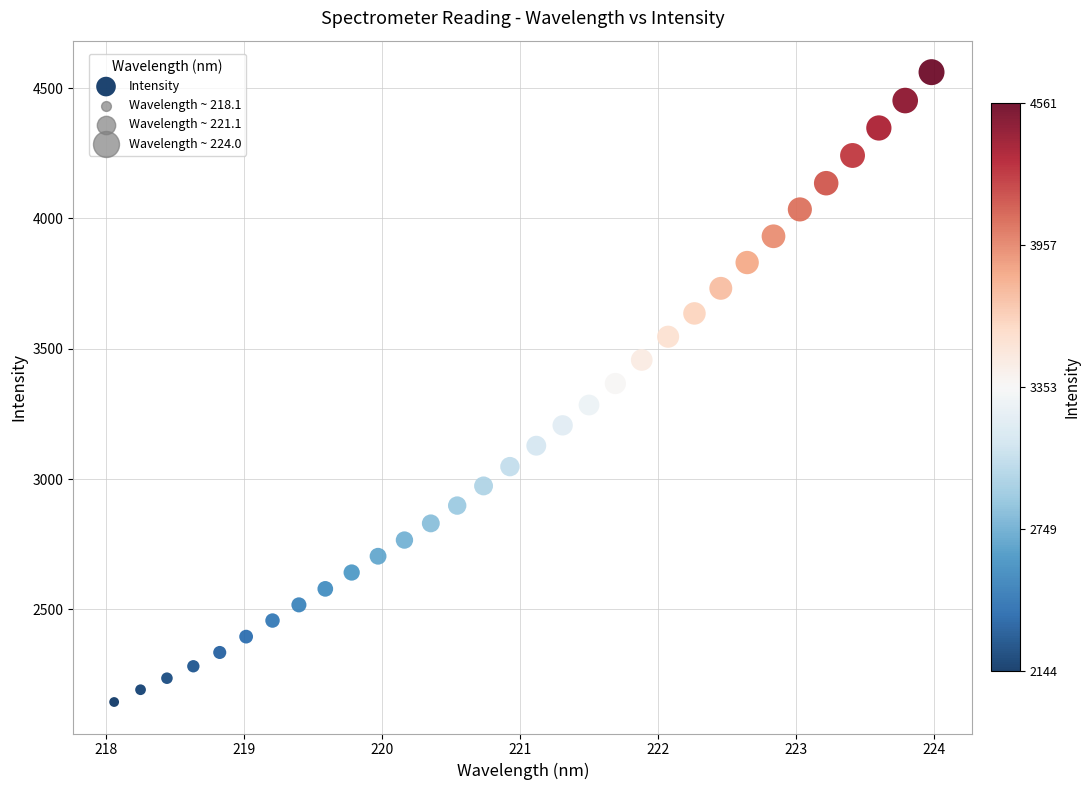

What is the range of X values (max minus min)?

5.9